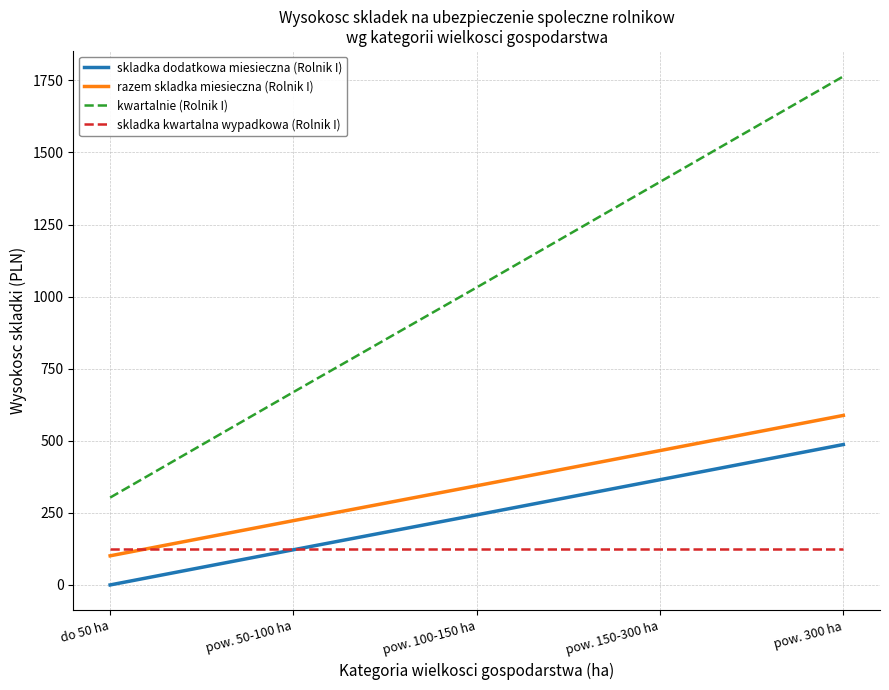

Which series has the largest range (max minus min)?

kwartalnie (Rolnik I)